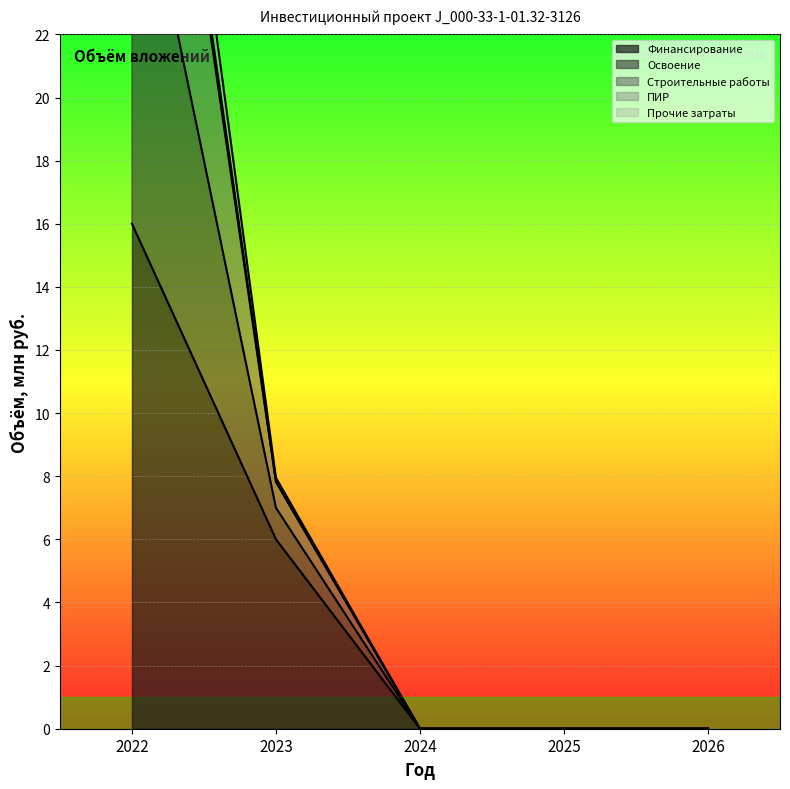

How many lines are shown in the chart?

4